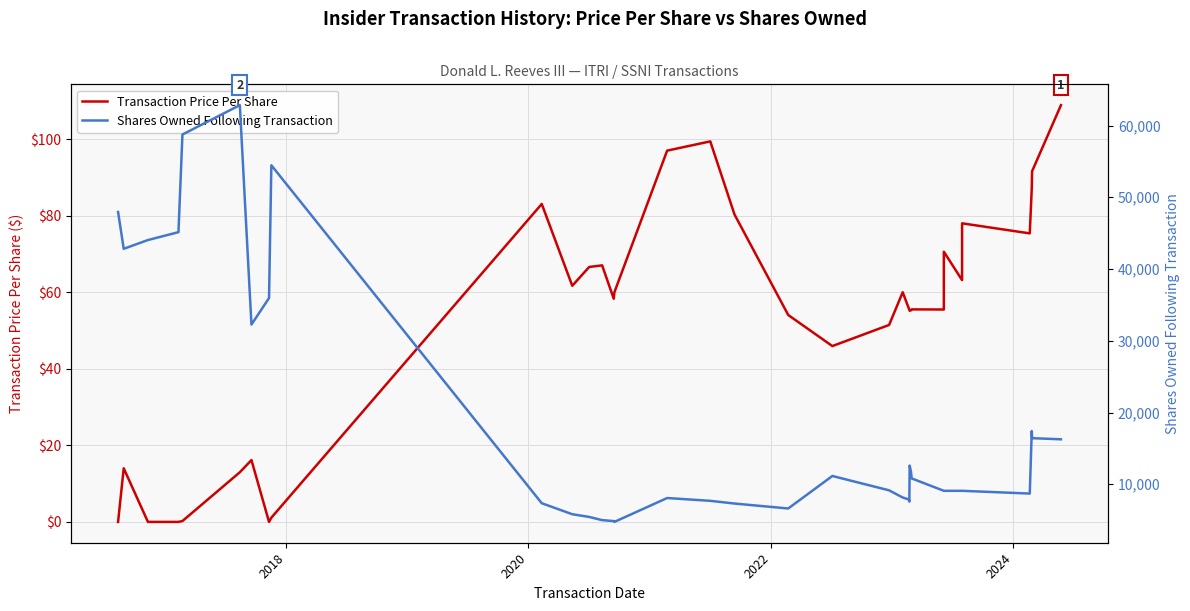

True or false: Shares Owned Following Transaction and Transaction Price Per Share intersect in this chart.

False